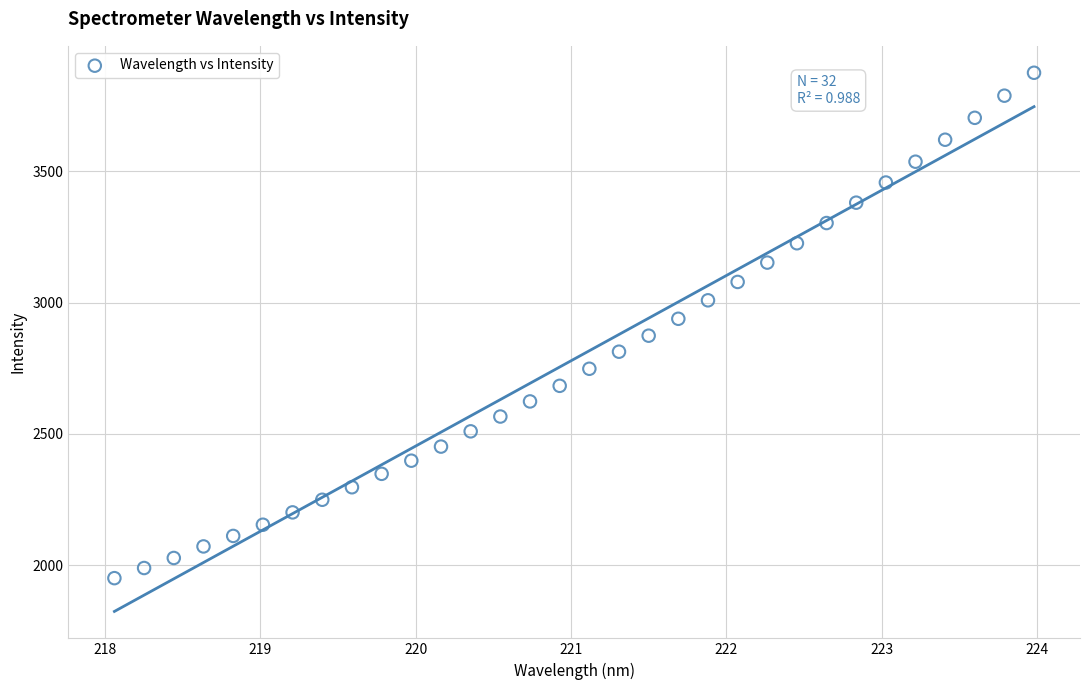

What is the range of Y values (max minus min)?

1925.1